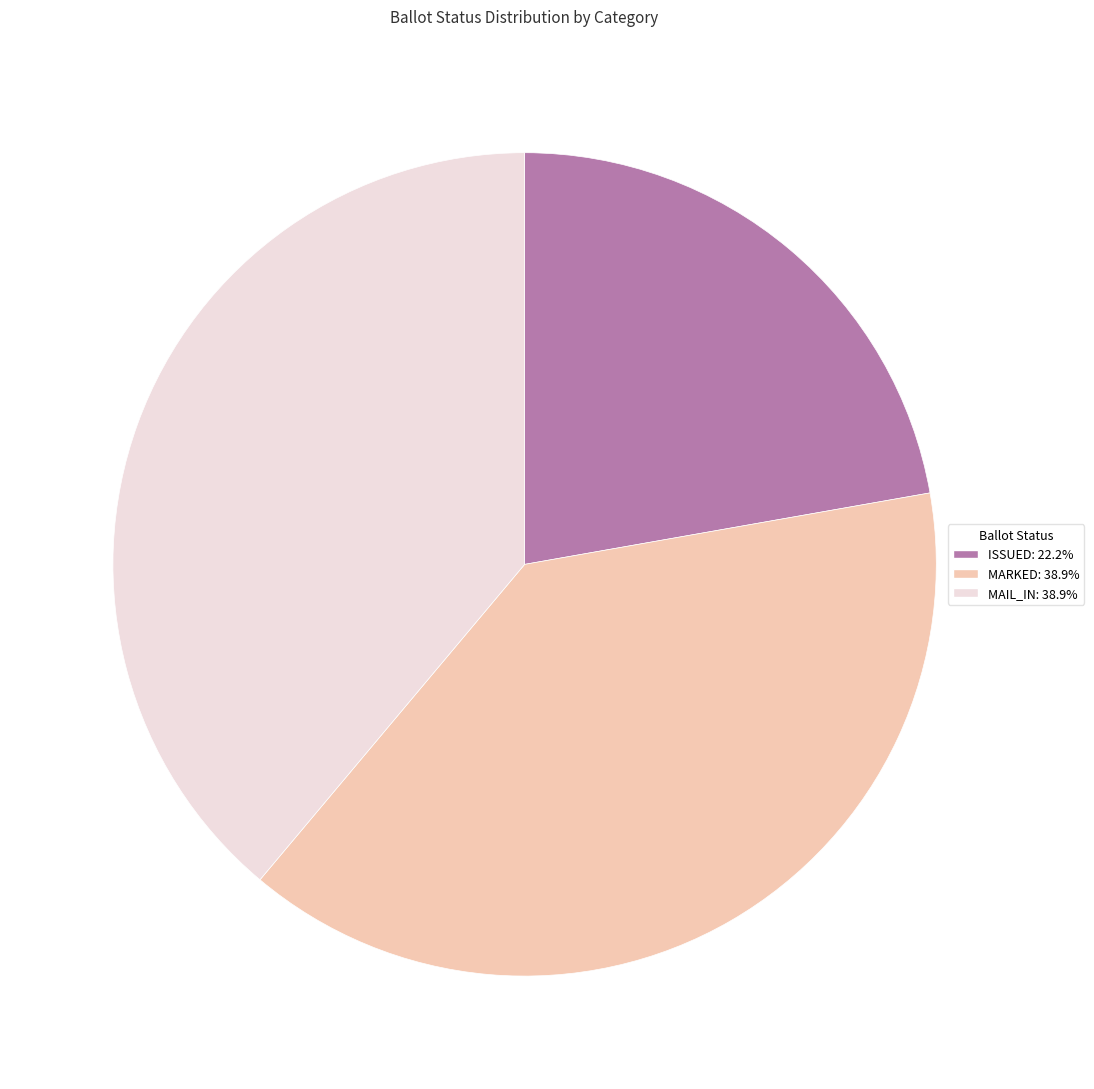

What is the smallest slice in the pie chart?

ISSUED